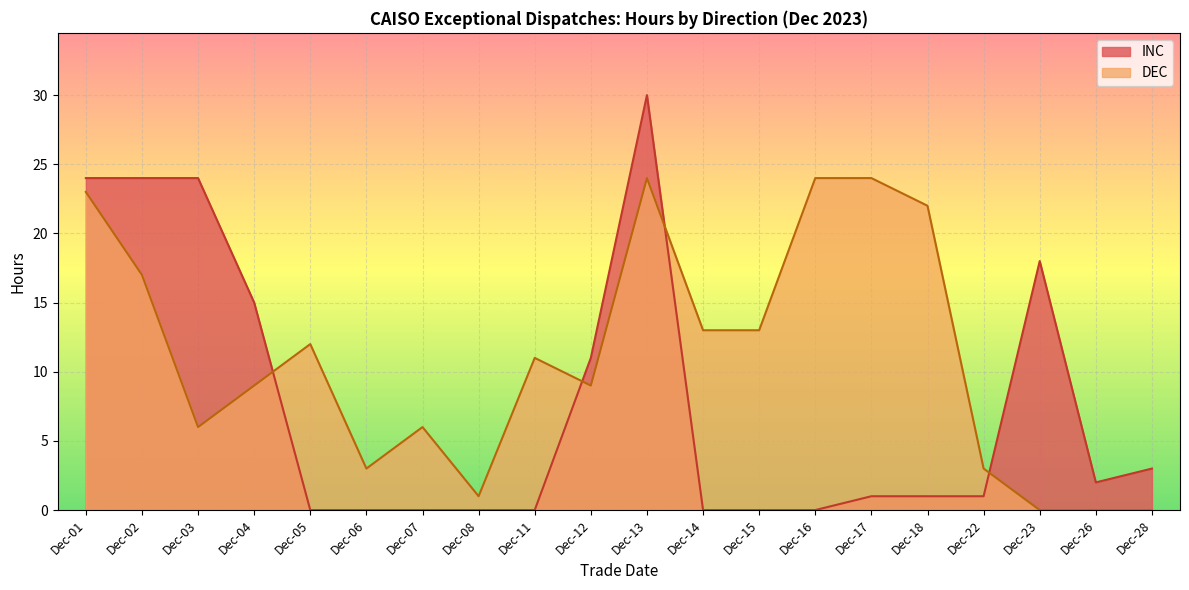

What is the approximate value of DEC at Dec-17?

24